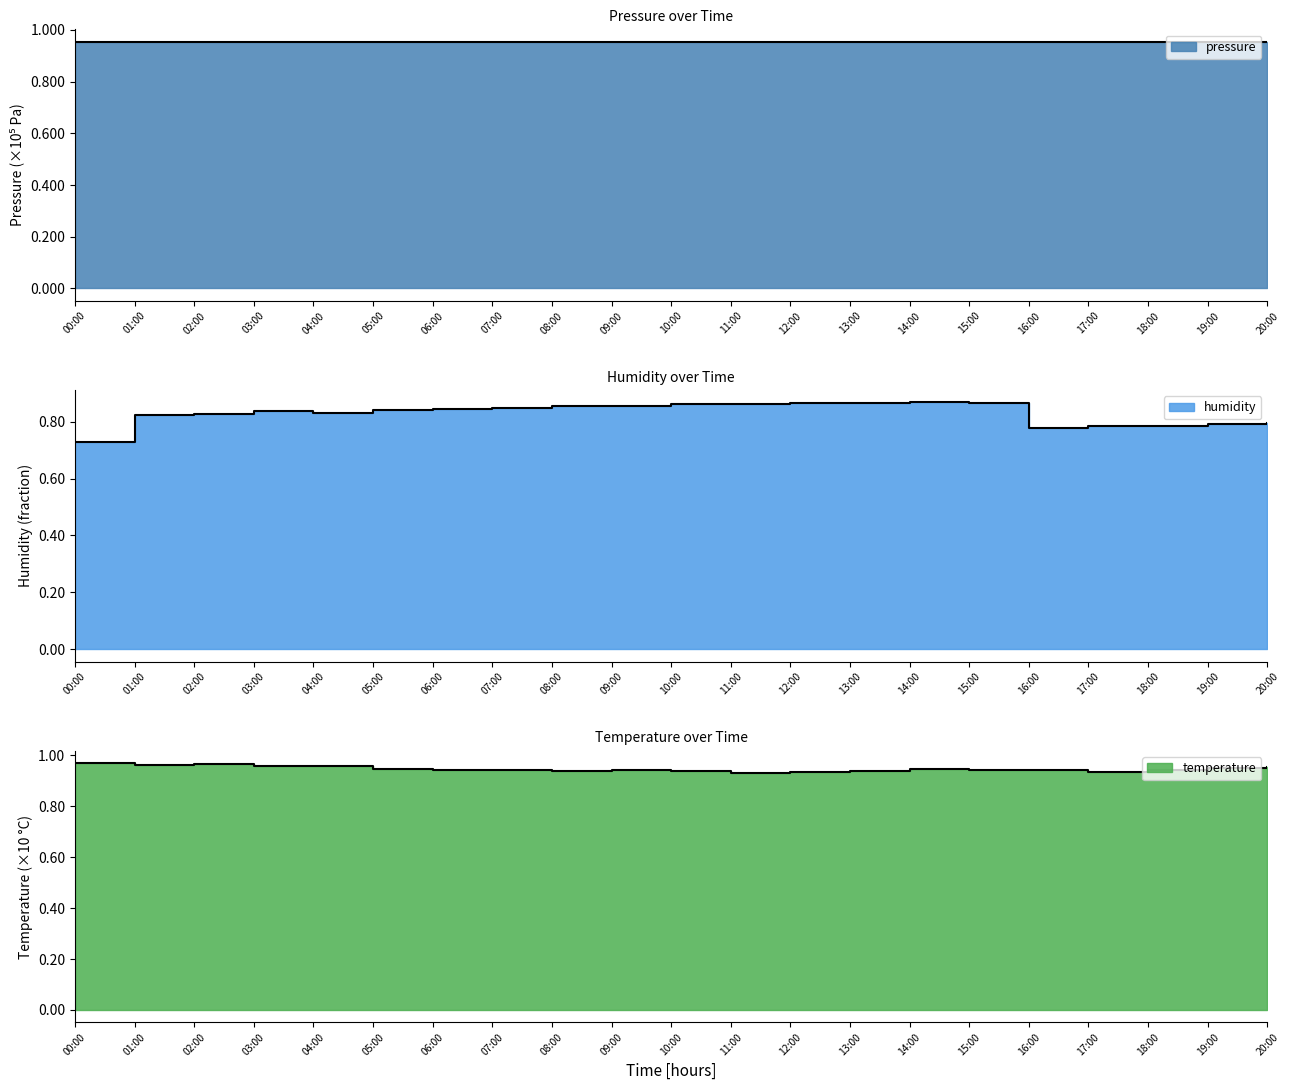

Which series has the largest range (max minus min)?

humidity